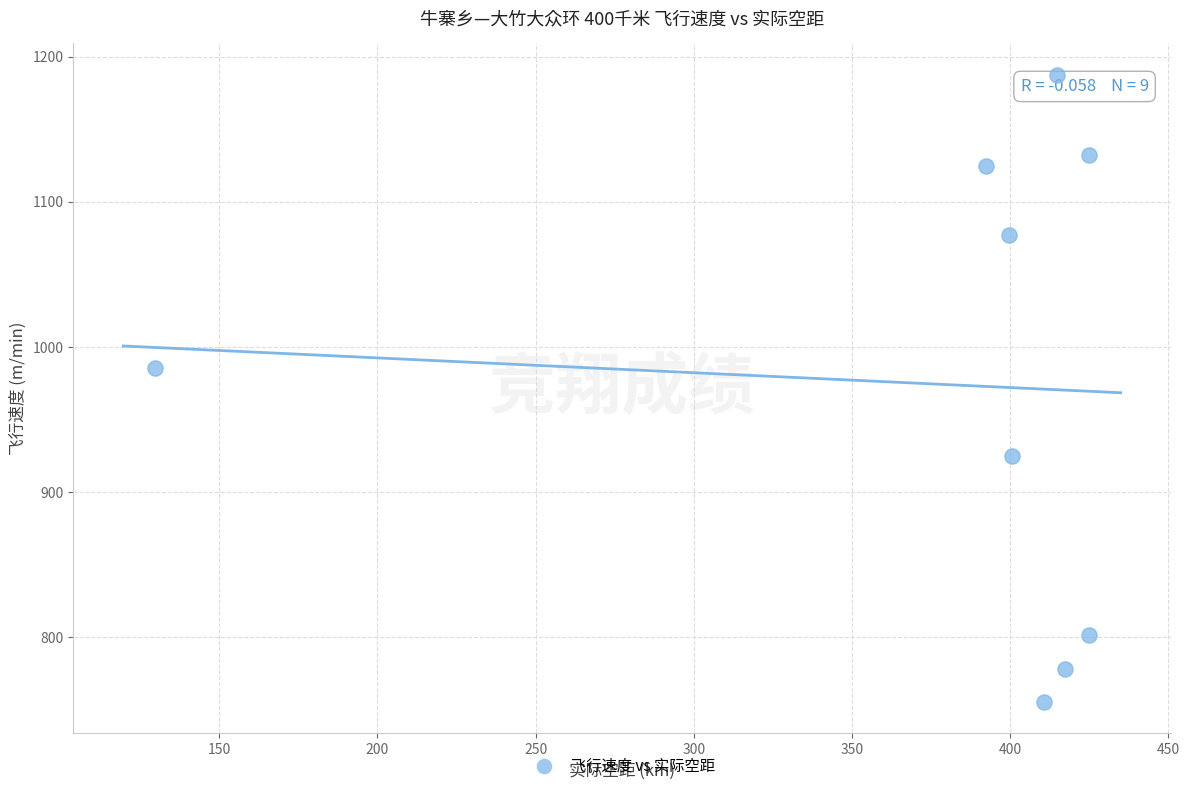

What Y value in the scatter plot is closest to 971?

985.6